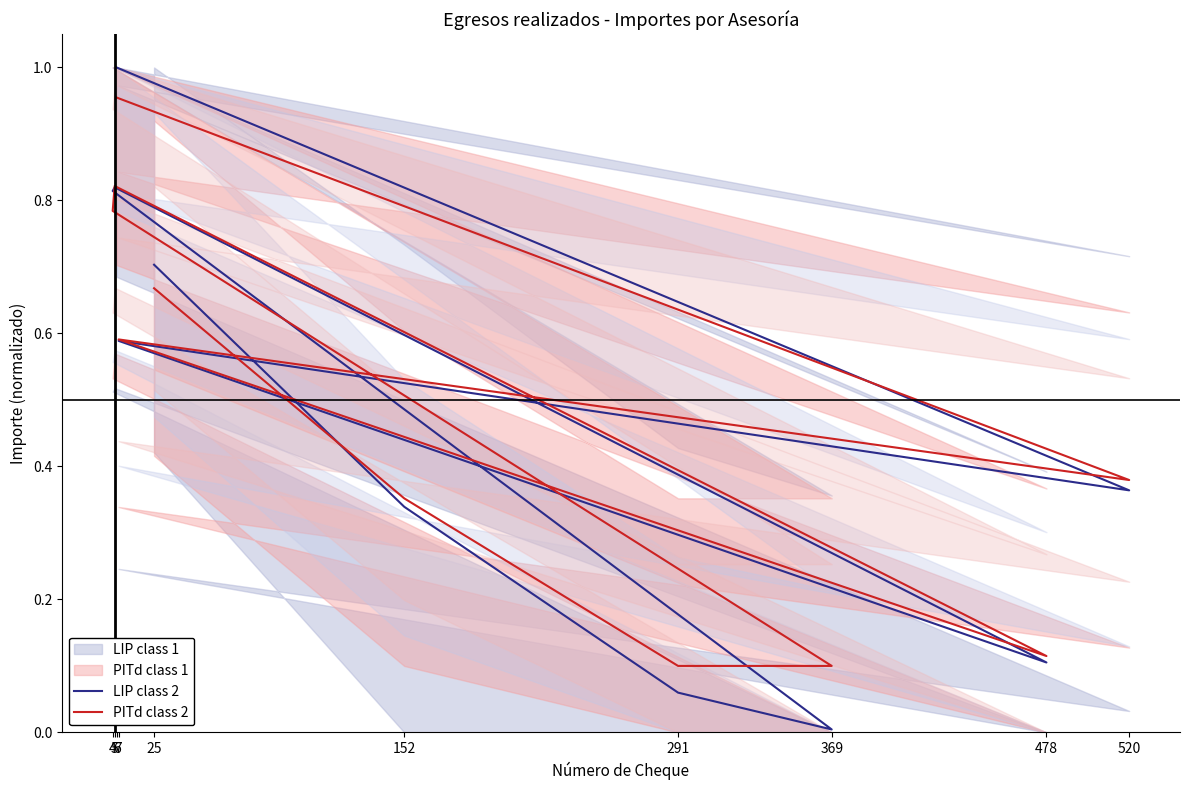

What is the approximate value of PITd class 2 at 5?

0.8